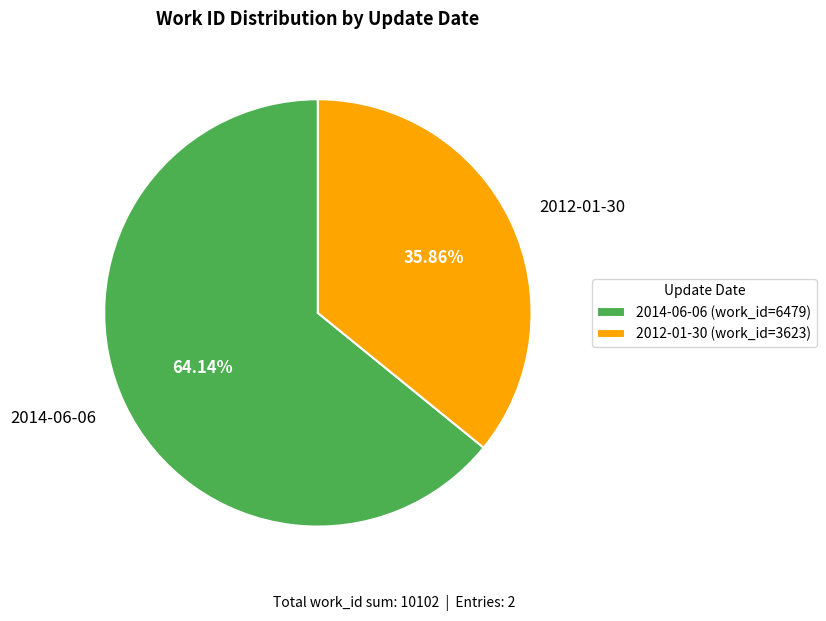

Which slice is the largest?

2014-06-06